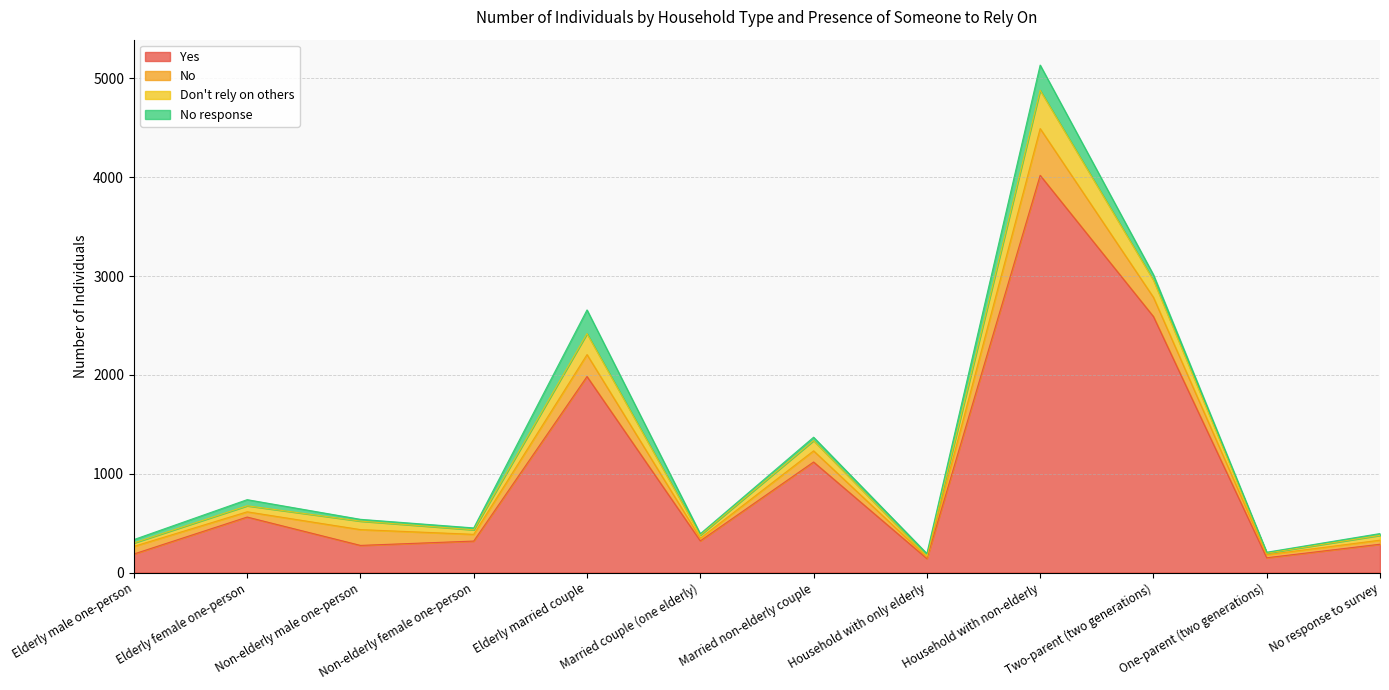

Which label corresponds to the smallest value in the chart?

Household with only elderly